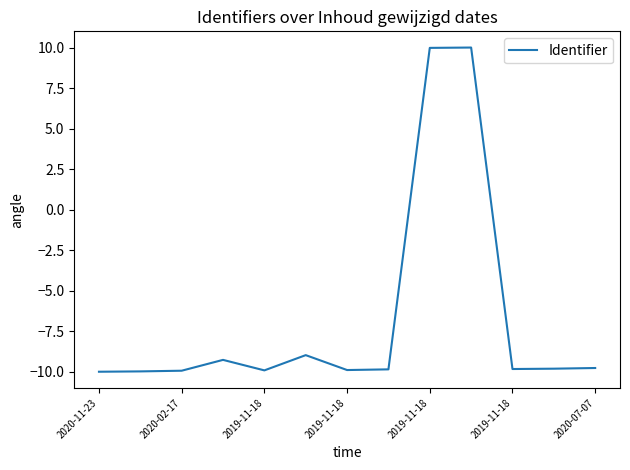

What is the minimum value shown in the chart?

-10.0